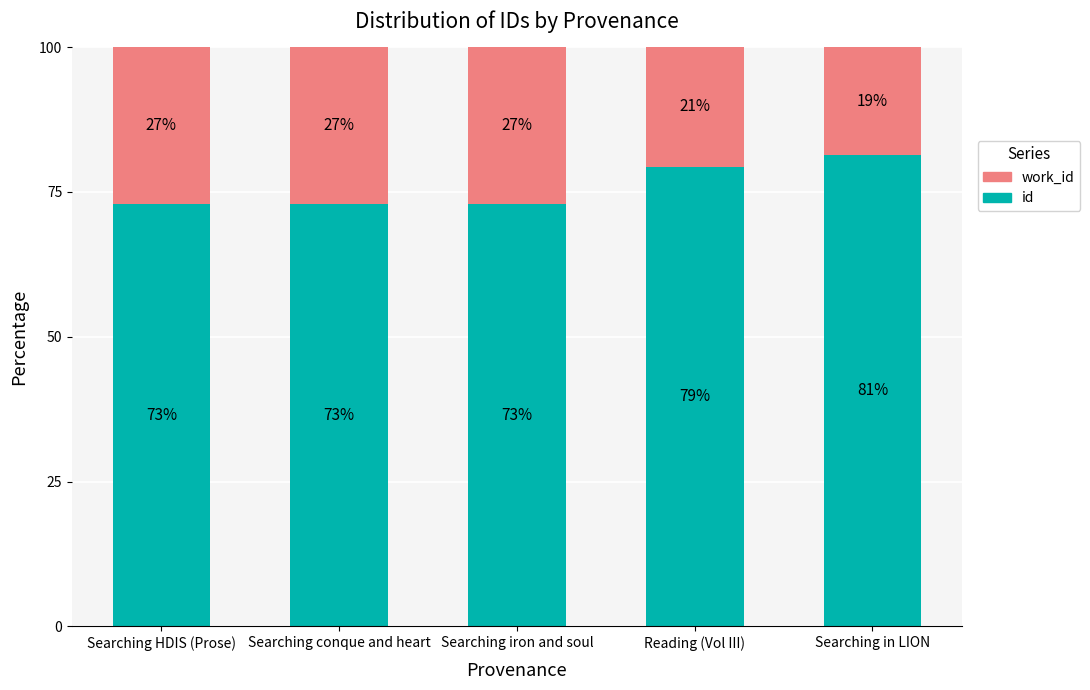

What is the highest value of the id series?

81.3